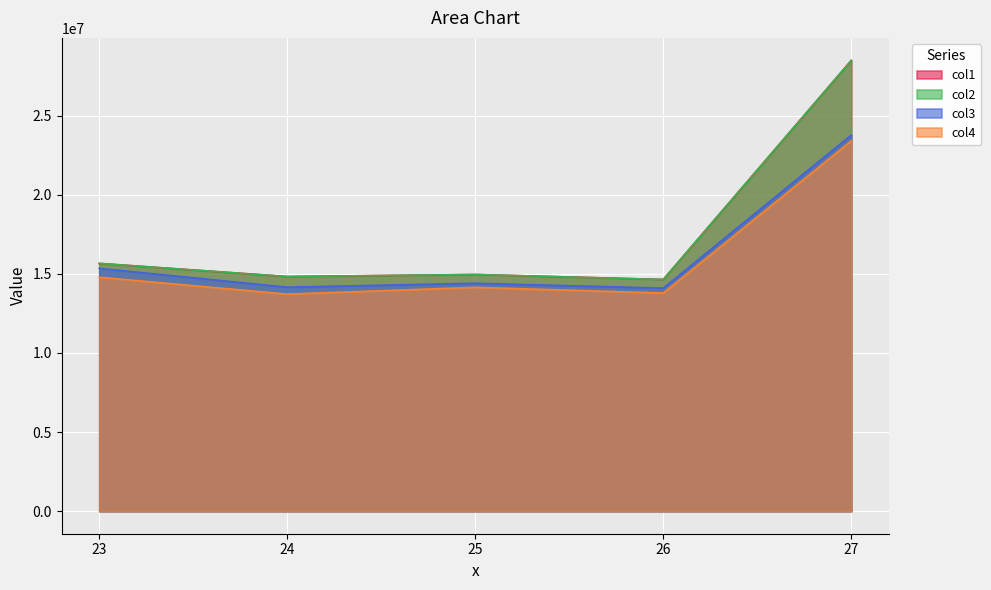

In col2, how many points are lower than both neighbors (excluding endpoints)?

2